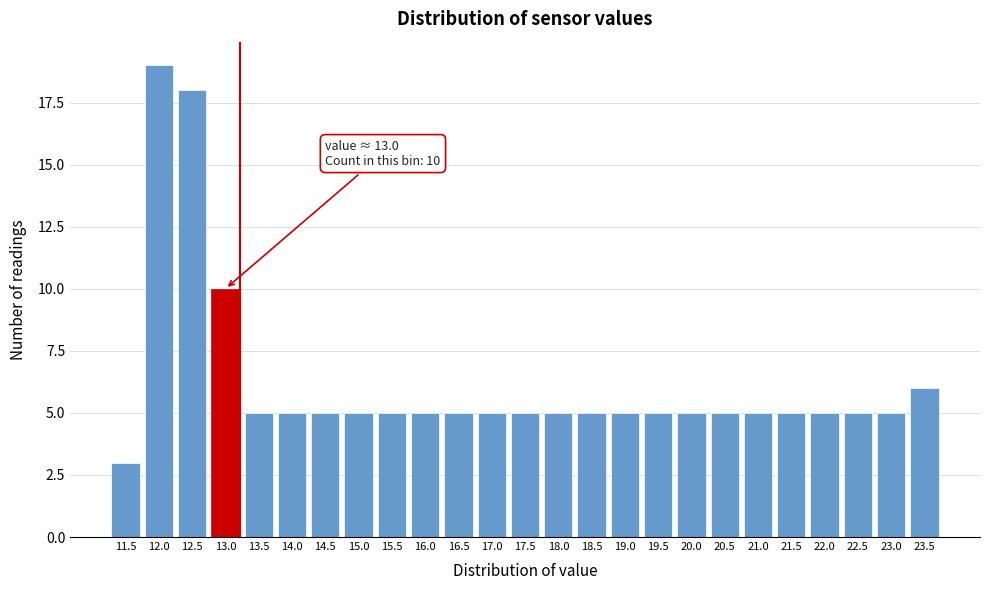

Reading right to left, extract all data points from this chart.

23.5=6	23.0=5	22.5=5	22.0=5	21.5=5	21.0=5	20.5=5	20.0=5	19.5=5	19.0=5	18.5=5	18.0=5	17.5=5	17.0=5	16.5=5	16.0=5	15.5=5	15.0=5	14.5=5	14.0=5	13.5=5	13.0=10	12.5=18	12.0=19	11.5=3